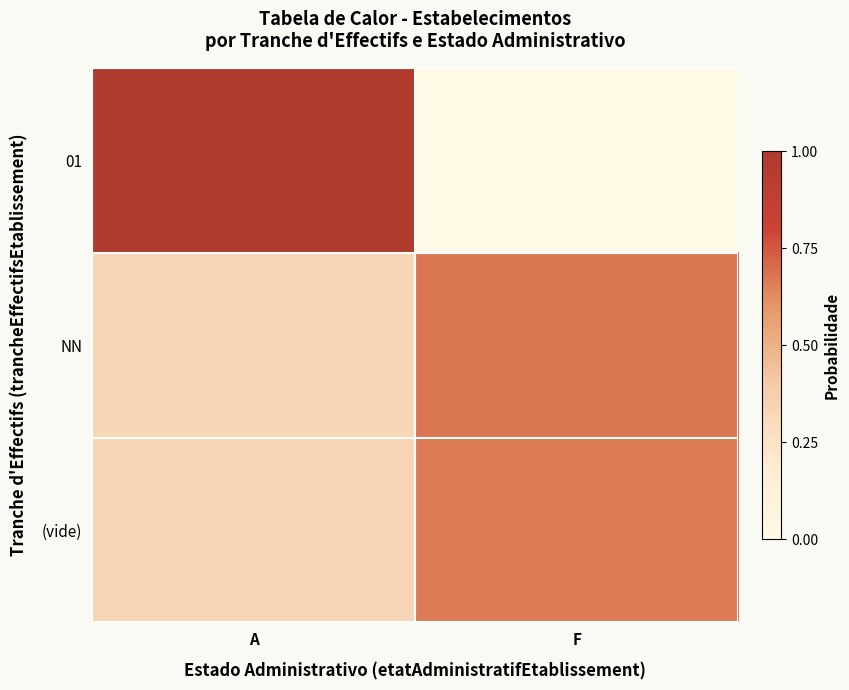

Rank the series by their maximum value, from highest to lowest.

01, NN, (vide)